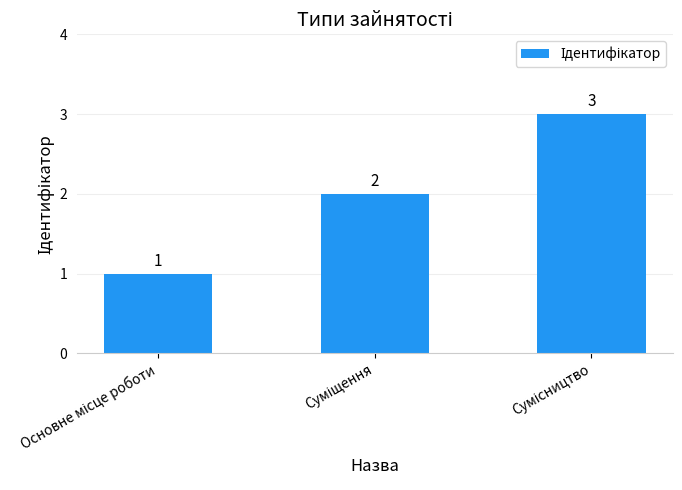

Reading left to right, what are all the values shown in this chart?

1	2	3